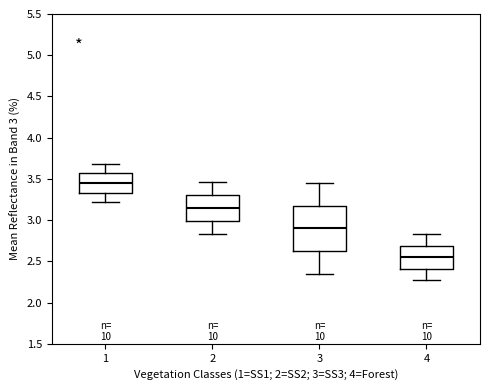

Where is the lower edge of the box at x = 3 on the y-axis? The values are not printed on the chart, so give them approximately, as read against the axis.

2.65